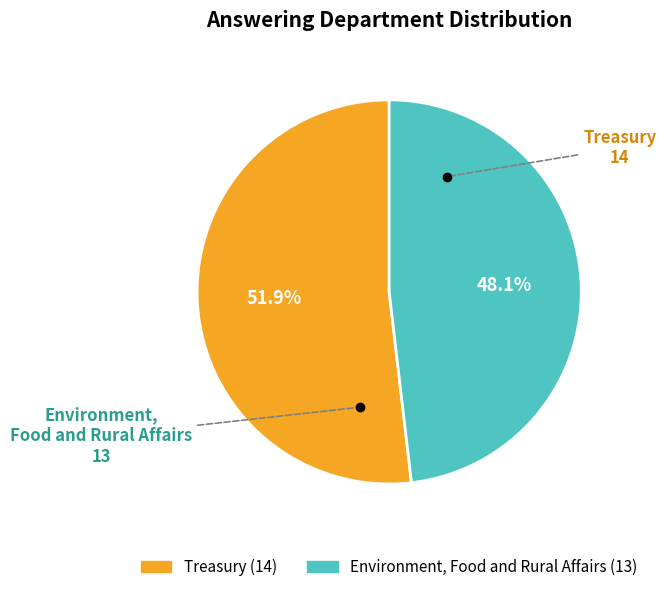

Which slice represents more than half of the pie?

Treasury